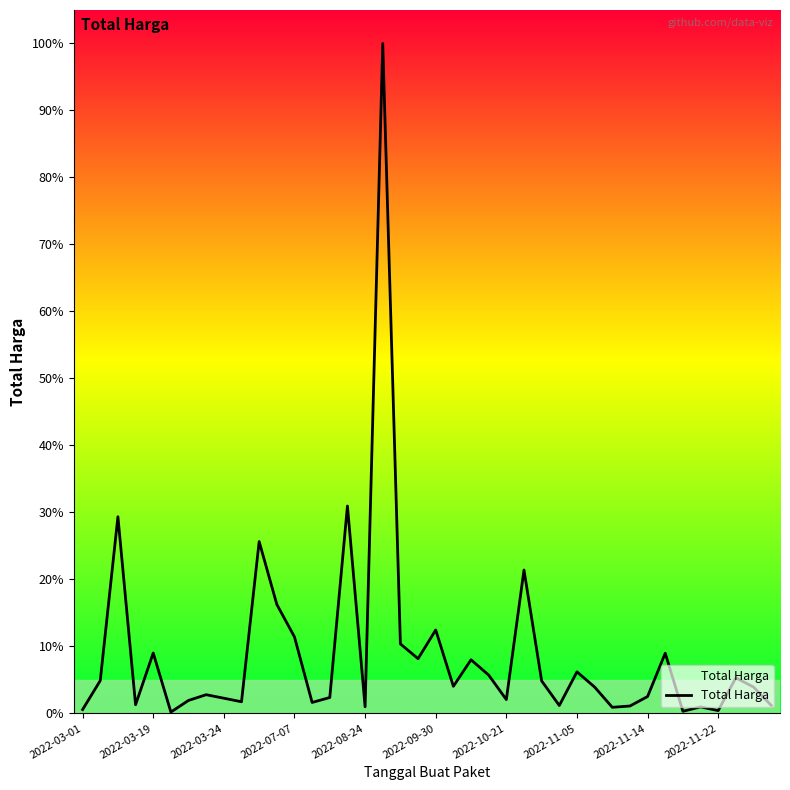

Is this an area chart (filled region under the line)?

Yes